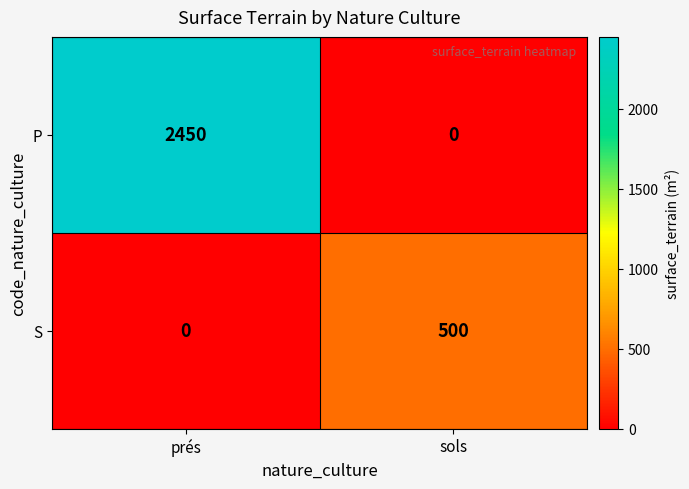

What is the maximum value shown in the chart?

2450